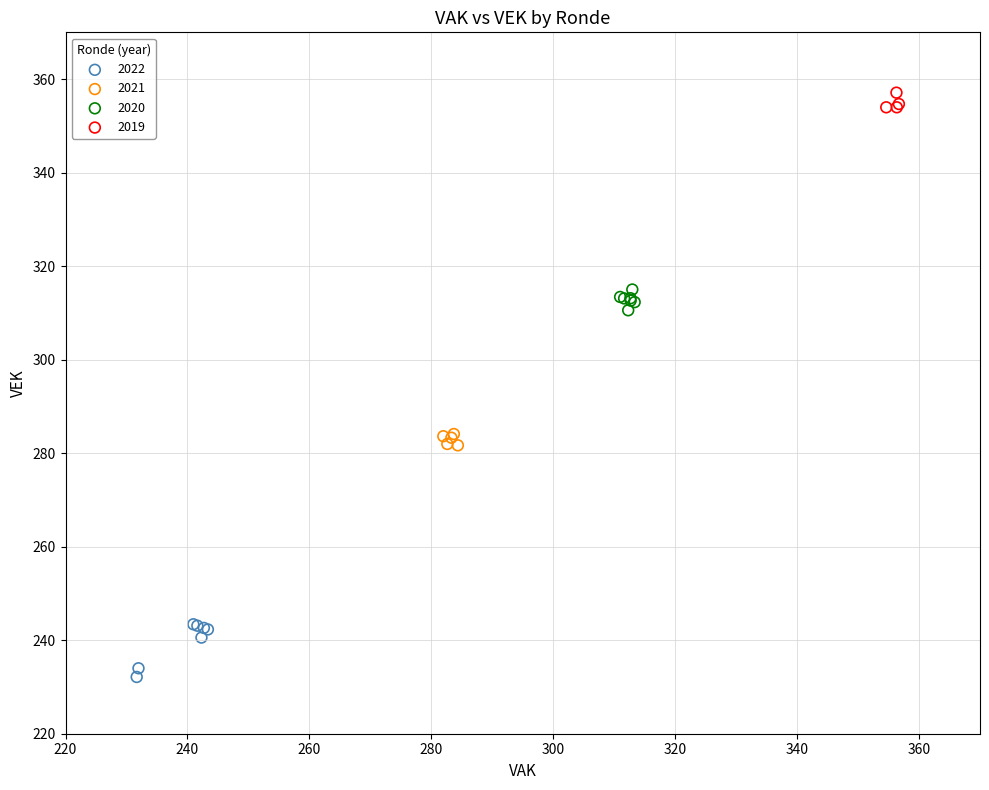

Which series contains the highest Y value?

2019